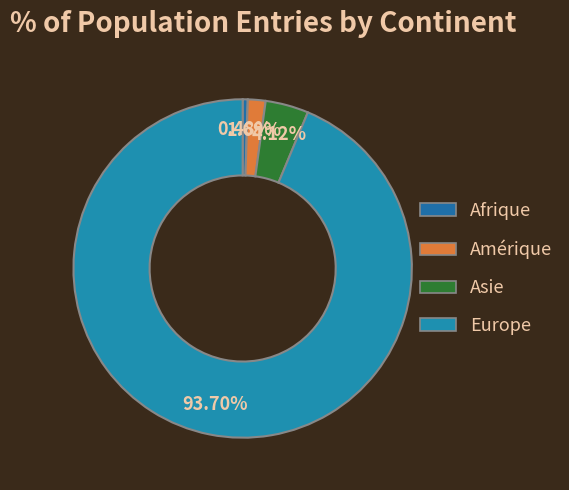

Which category has the smallest portion of the pie?

Afrique